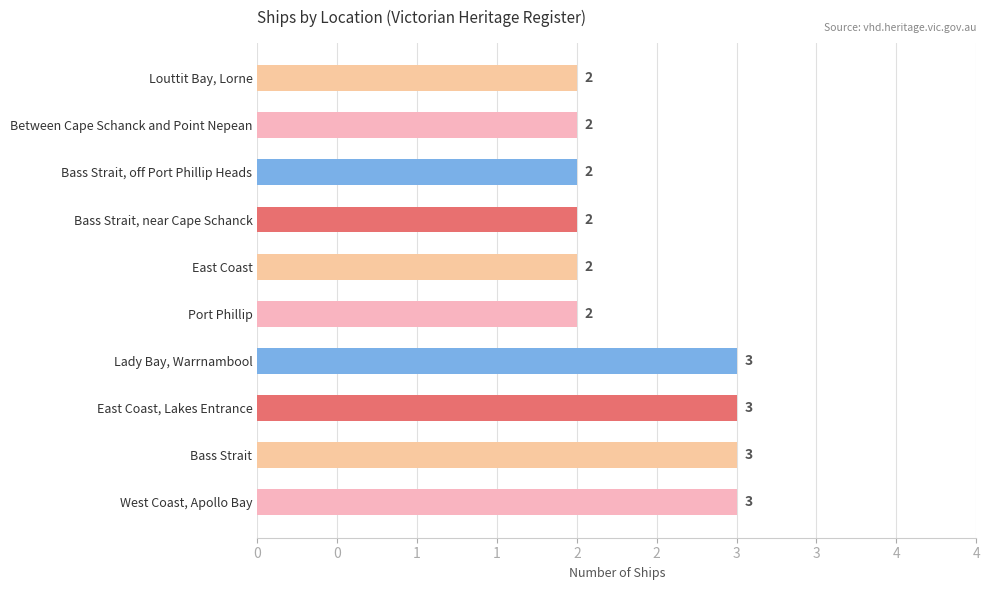

Does the chart contain any negative values?

No